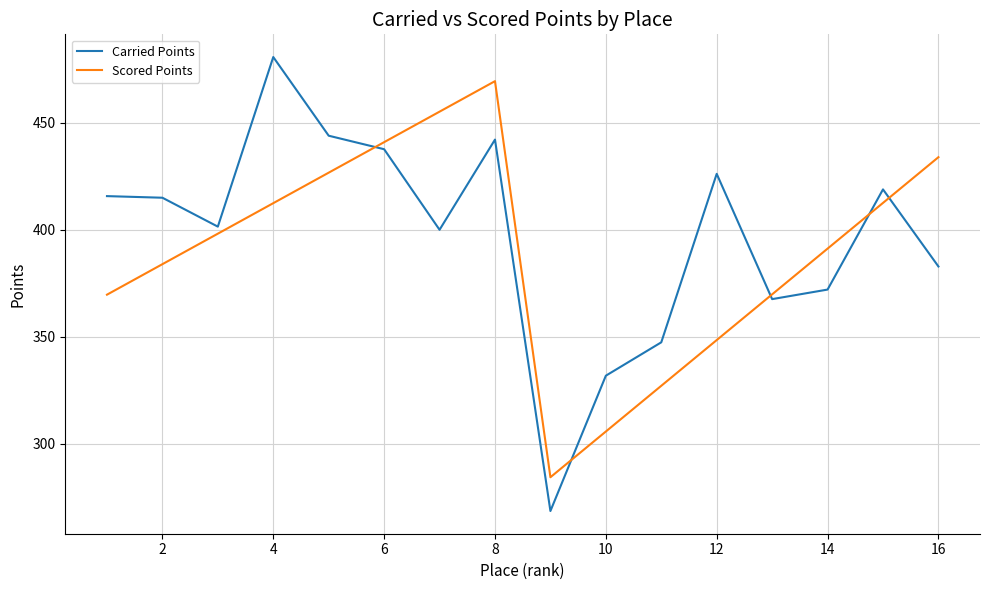

Which series has the widest spread of values?

Carried Points